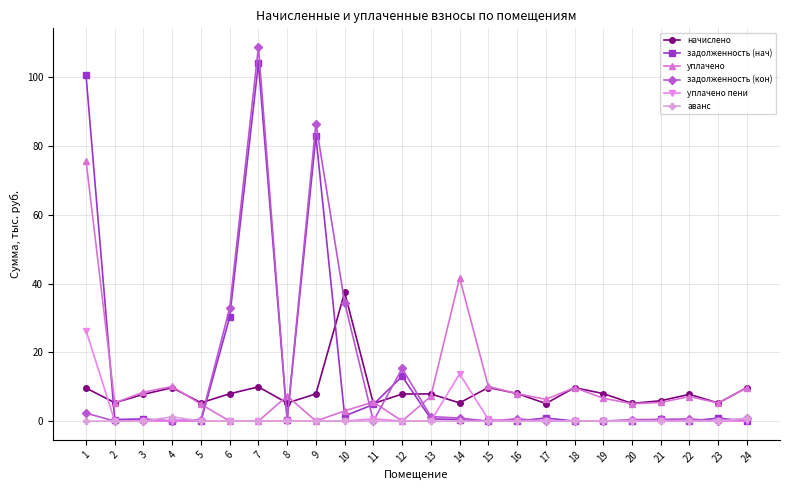

What is the difference between the maximum and minimum values in the задолженность (нач) series?

104.1